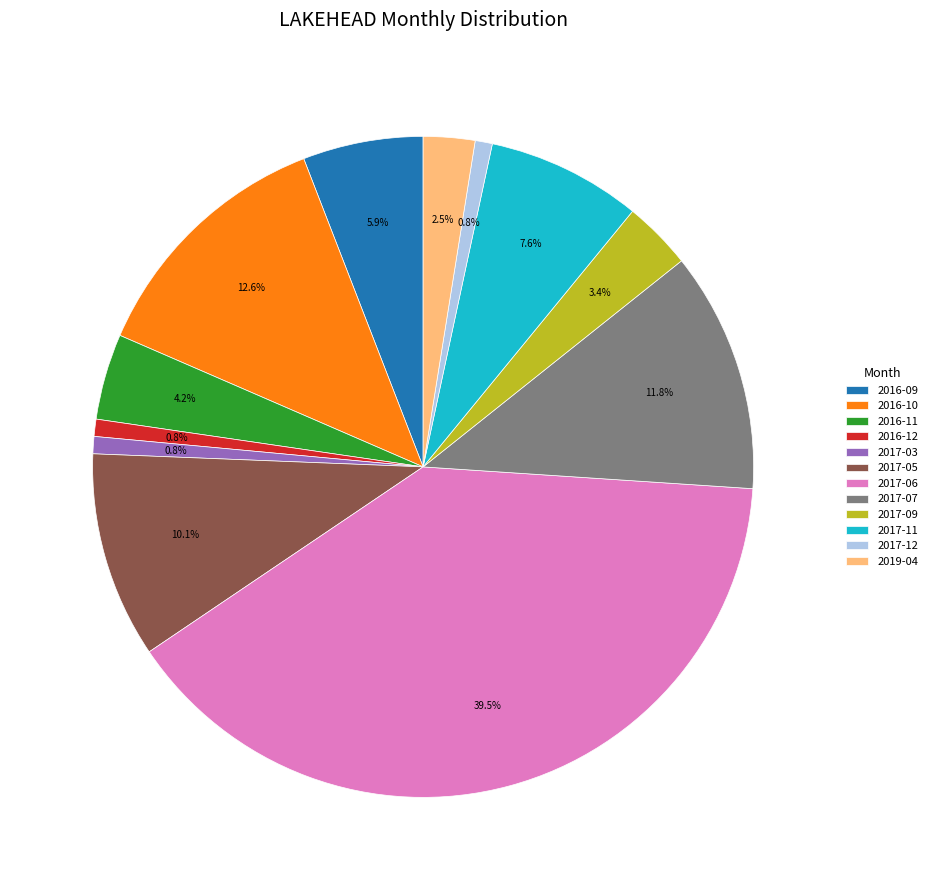

To the nearest percent, what is the difference between the largest and smallest slice percentages?

39%